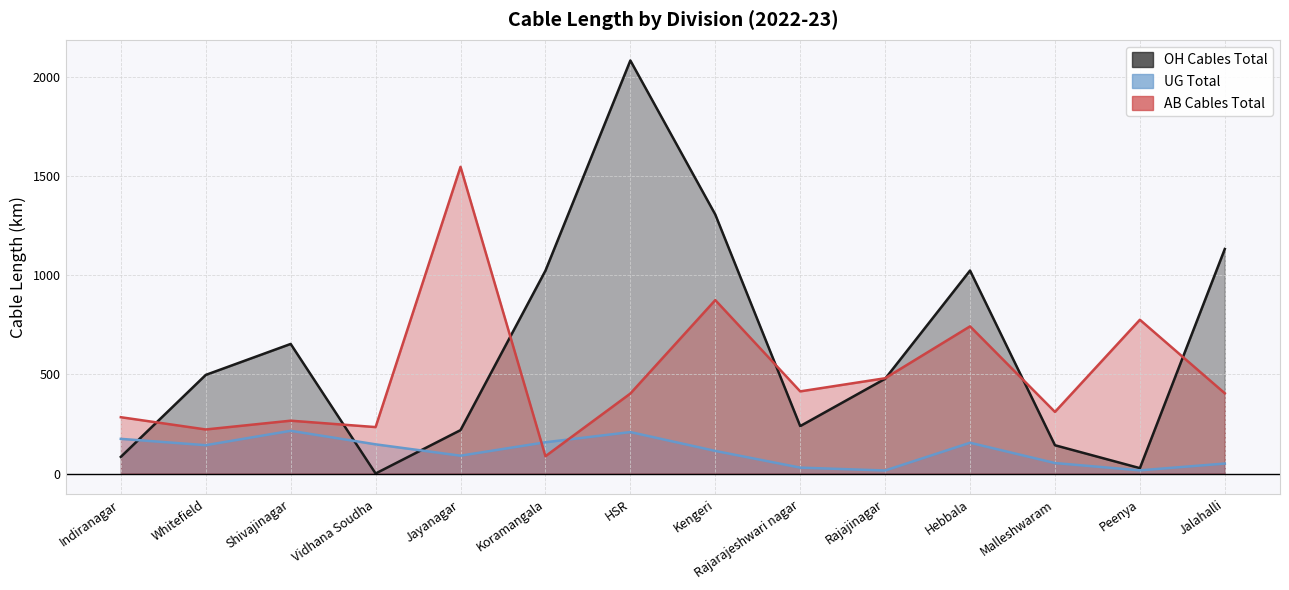

Which series has the largest range (max minus min)?

OH Cables Total